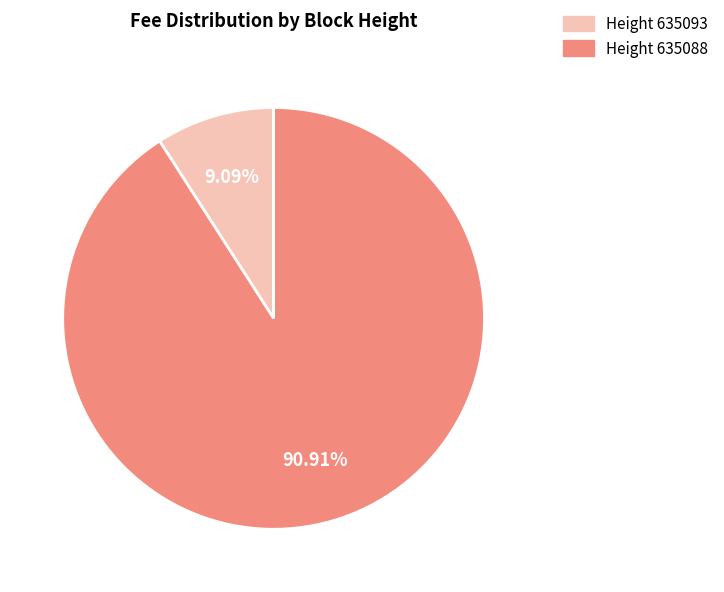

Between Height 635093 and Height 635088, which is larger?

Height 635088